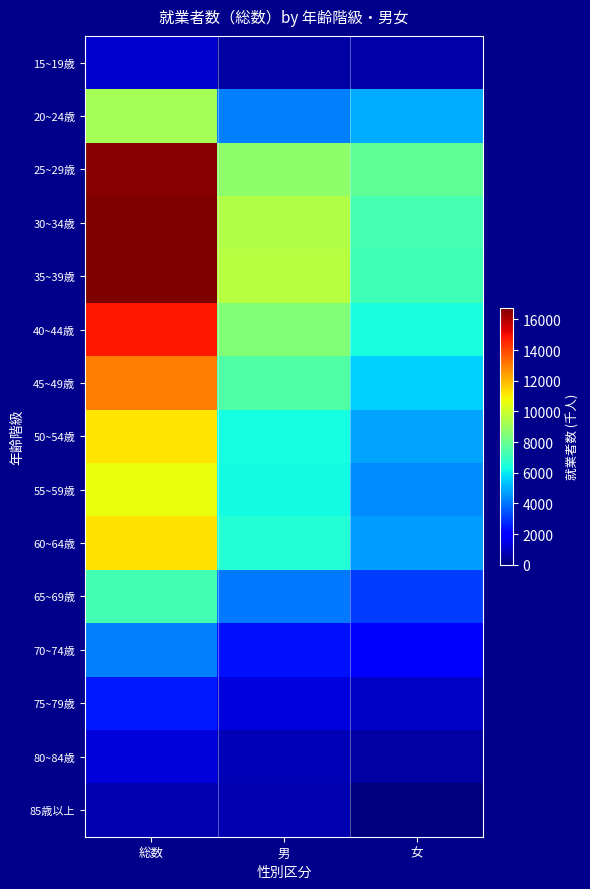

At which category is the sum across all series the highest?

総数